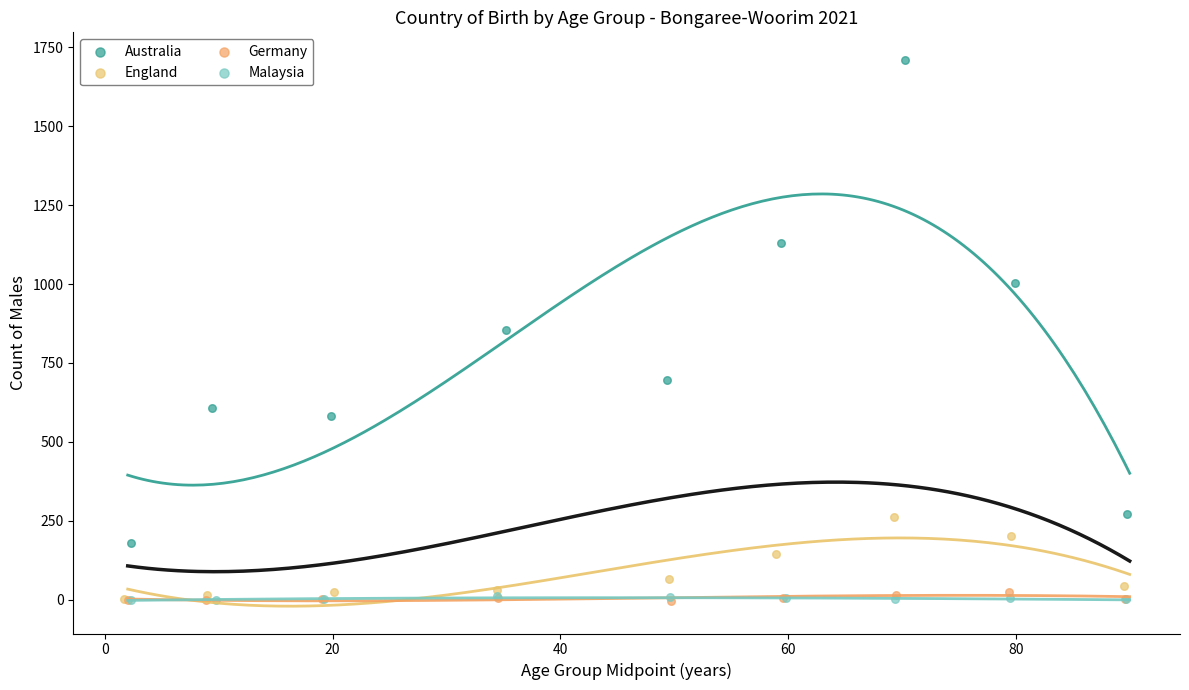

Which series has the widest spread of Y values?

Australia